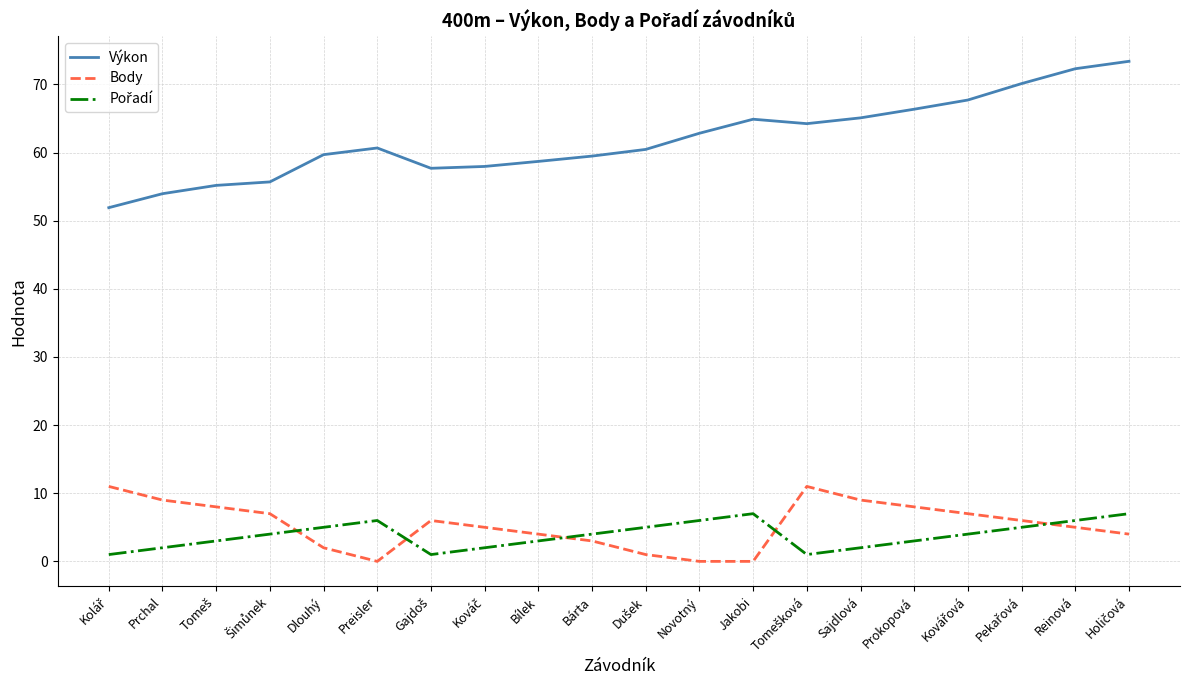

True or false: Výkon has a value of 59.7 at Dlouhý.

True